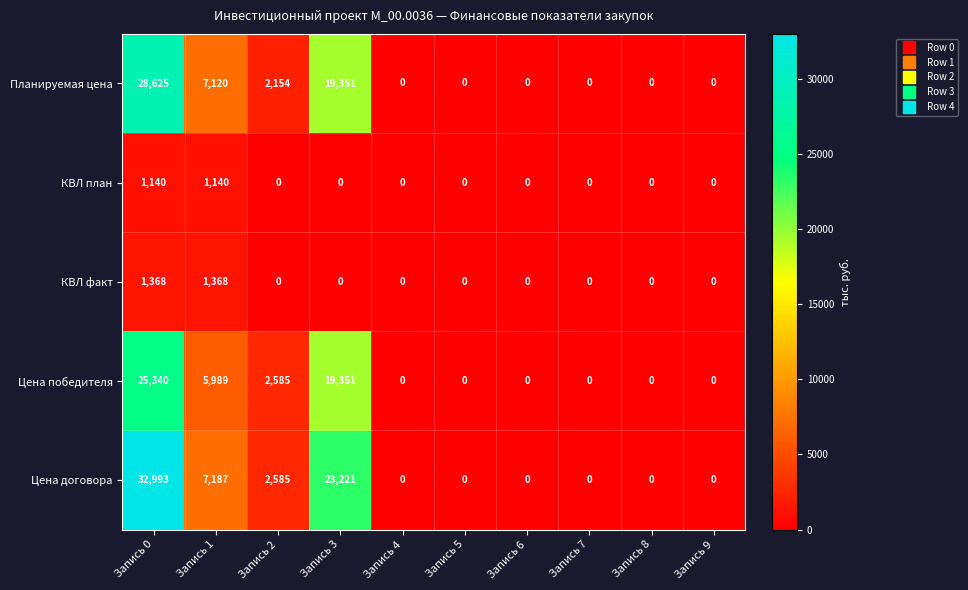

What is the difference between the highest and lowest values at Запись 0?

31853